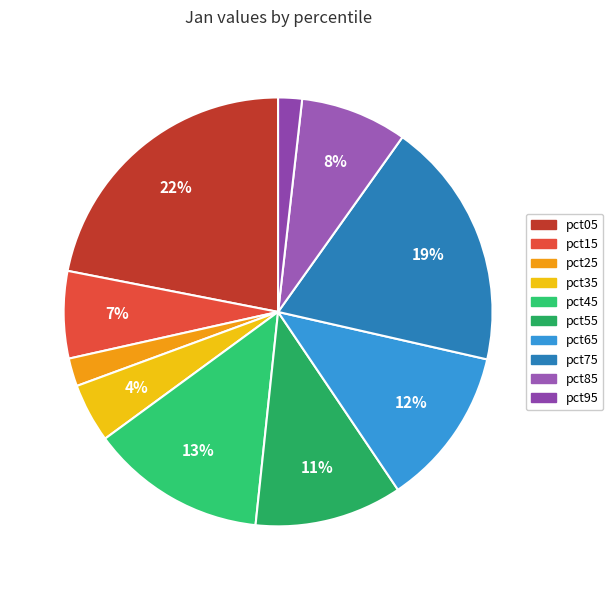

Do pct35 and pct55 together represent more than half of the pie?

No